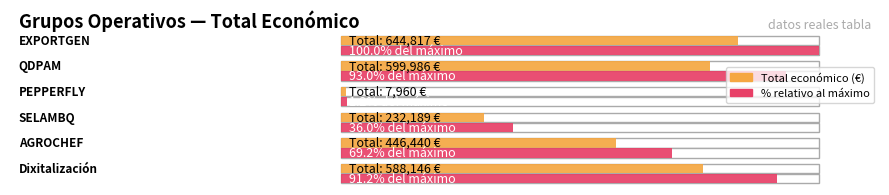

Reading left to right, what are all the values shown in this chart?

EXPORTGEN=644817	QDPAM=599986	PEPPERFLY=7960	SELAMBQ=232189	AGROCHEF=446440	Dixitalización=588146